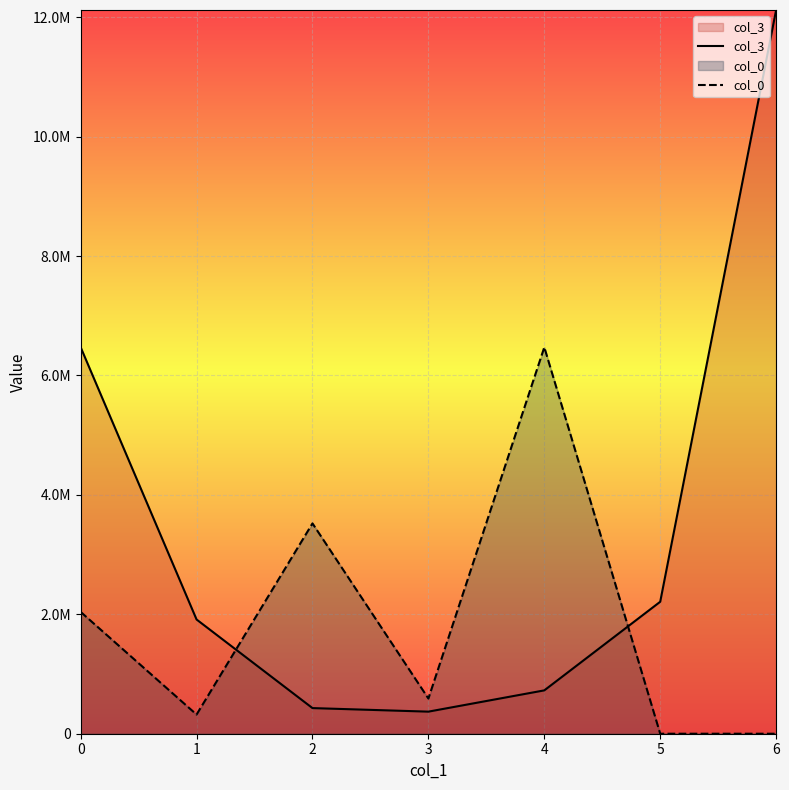

Between which two adjacent categories do col_3 and col_0 first intersect?

1 and 2